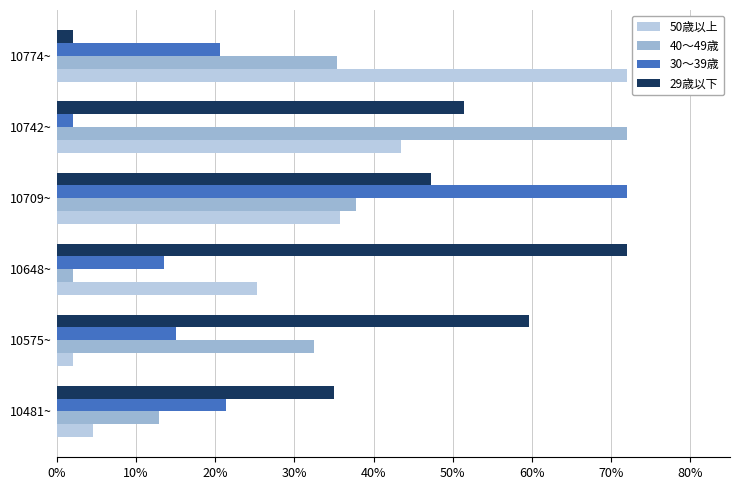

List the labels in order of 50歳以上 value, smallest first.

10575~, 10481~, 10648~, 10709~, 10742~, 10774~